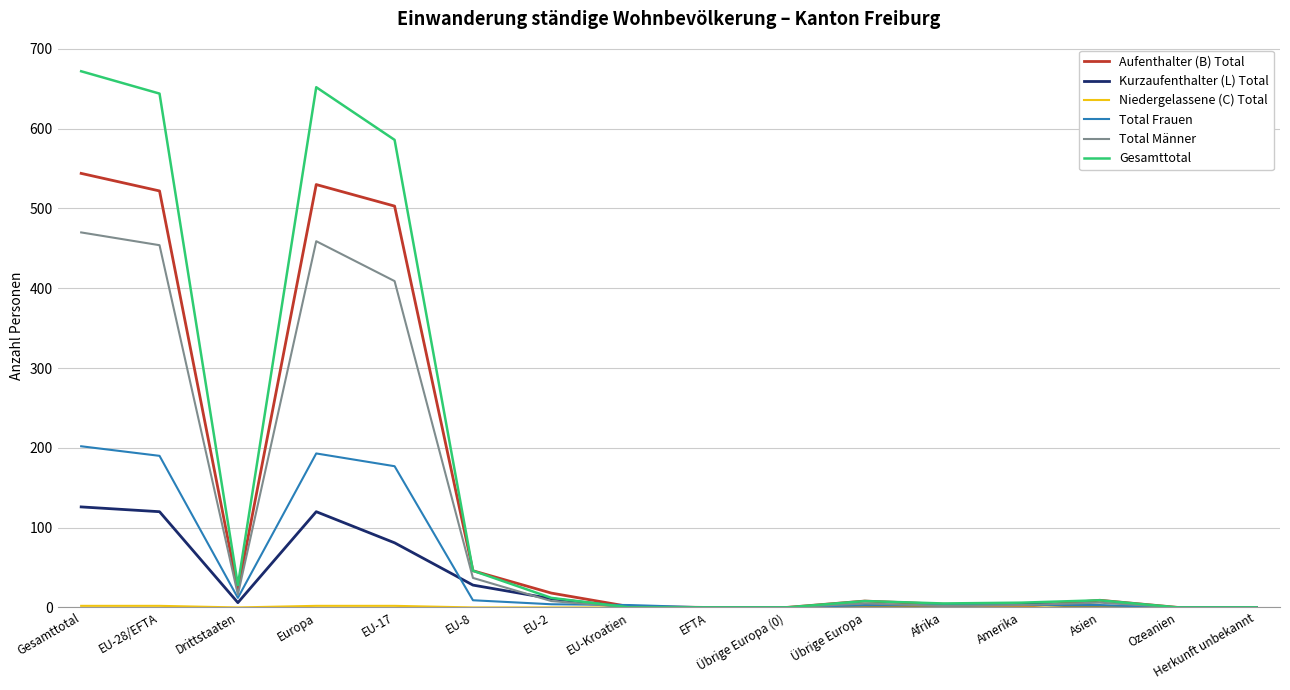

Which category has the highest value in the Kurzaufenthalter (L) Total series?

Gesamttotal